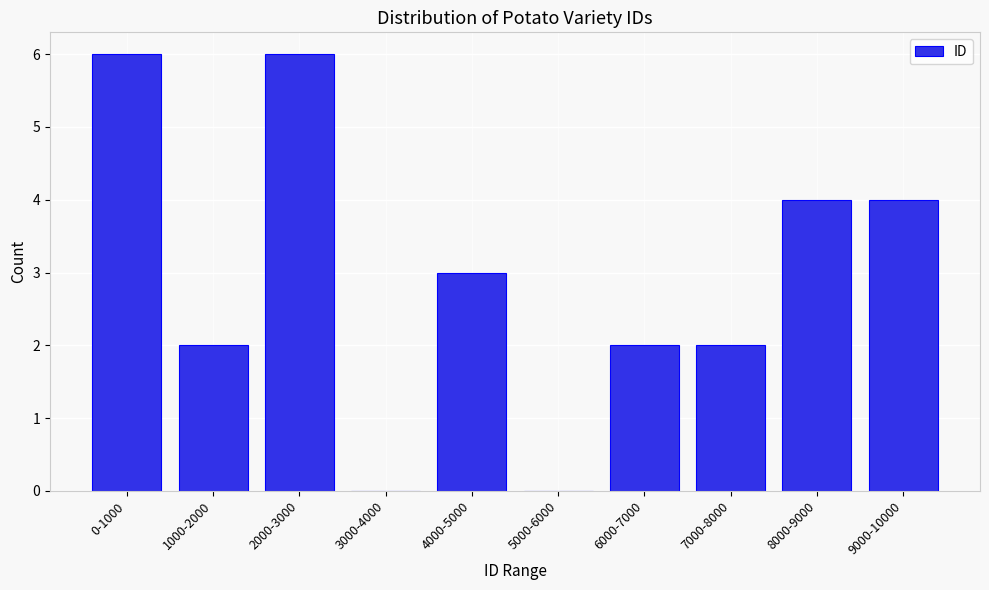

Reading left to right, extract all data points from this chart.

0-1000=6	1000-2000=2	2000-3000=6	3000-4000=0	4000-5000=3	5000-6000=0	6000-7000=2	7000-8000=2	8000-9000=4	9000-10000=4